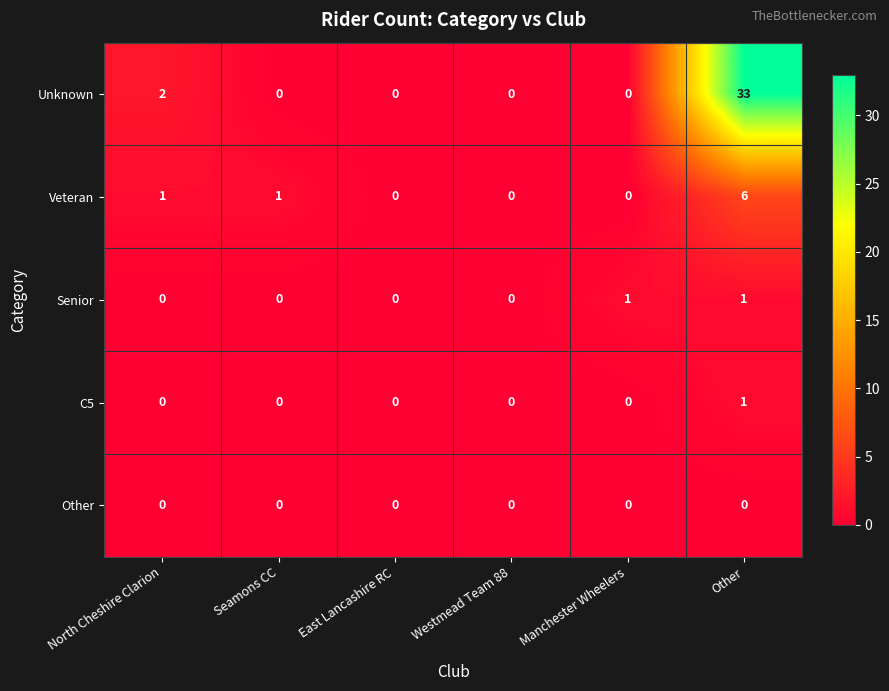

Which series changed the most between Seamons CC and Westmead Team 88?

Veteran